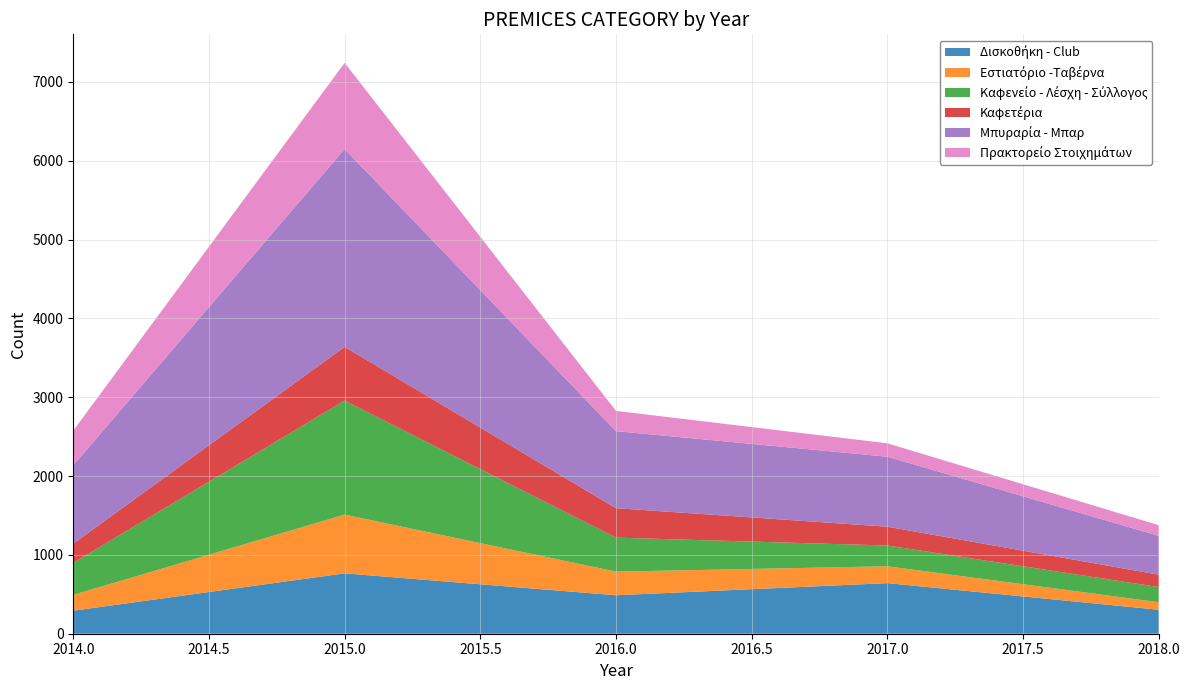

Reading left to right, transcribe all the data shown in this chart.

Δισκοθήκη - Club: 292	766	488	642	304
Εστιατόριο -Ταβέρνα: 201	745	300	214	96
Καφενείο - Λέσχη - Σύλλογος: 406	1447	431	263	192
Καφετέρια: 244	681	374	239	157
Μπυραρία - Μπαρ: 994	2510	977	888	493
Πρακτορείο Στοιχημάτων: 440	1093	257	170	135